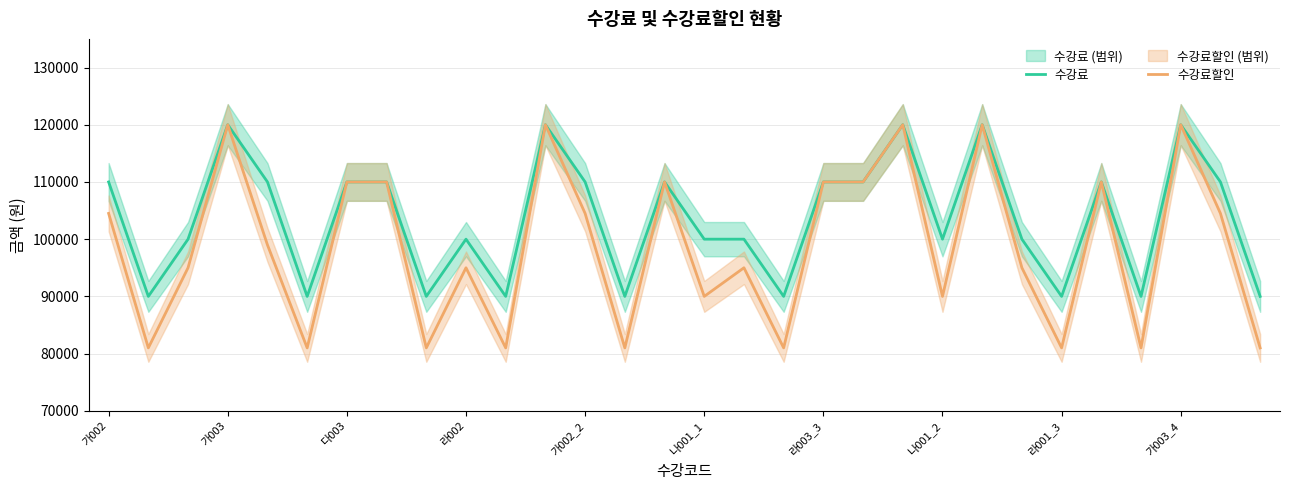

The value of 수강료 at 가002 is 167607. True or false?

False